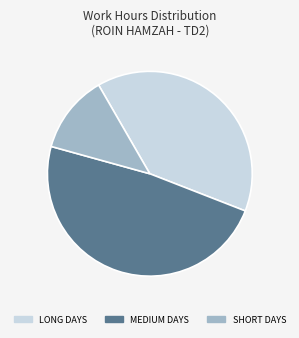

Does any single category account for the majority?

No